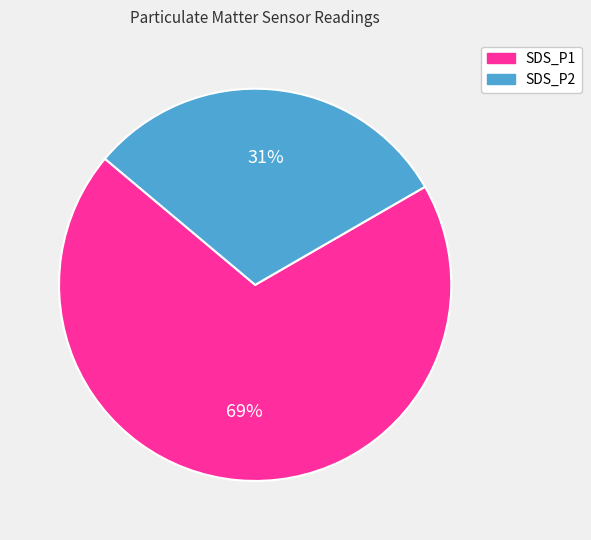

How many slices are in this pie chart?

2